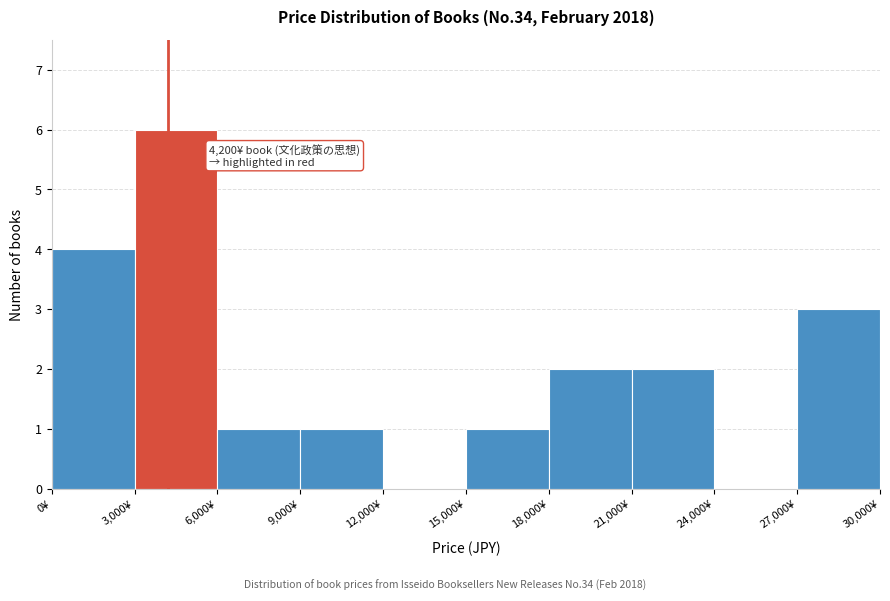

Over which range of the x-axis is the bar tallest?

3000 to 6000